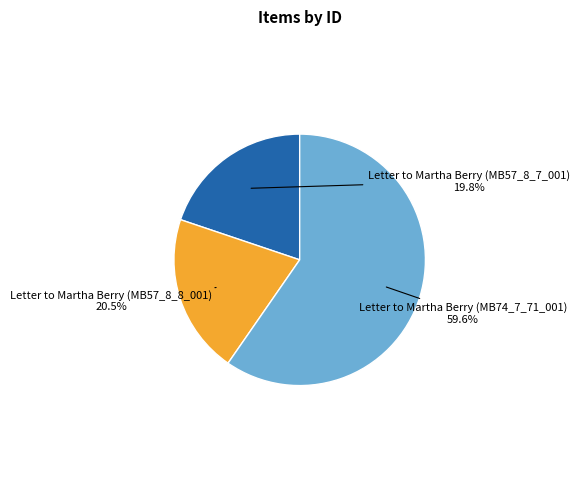

Is there a majority slice in this chart?

Yes